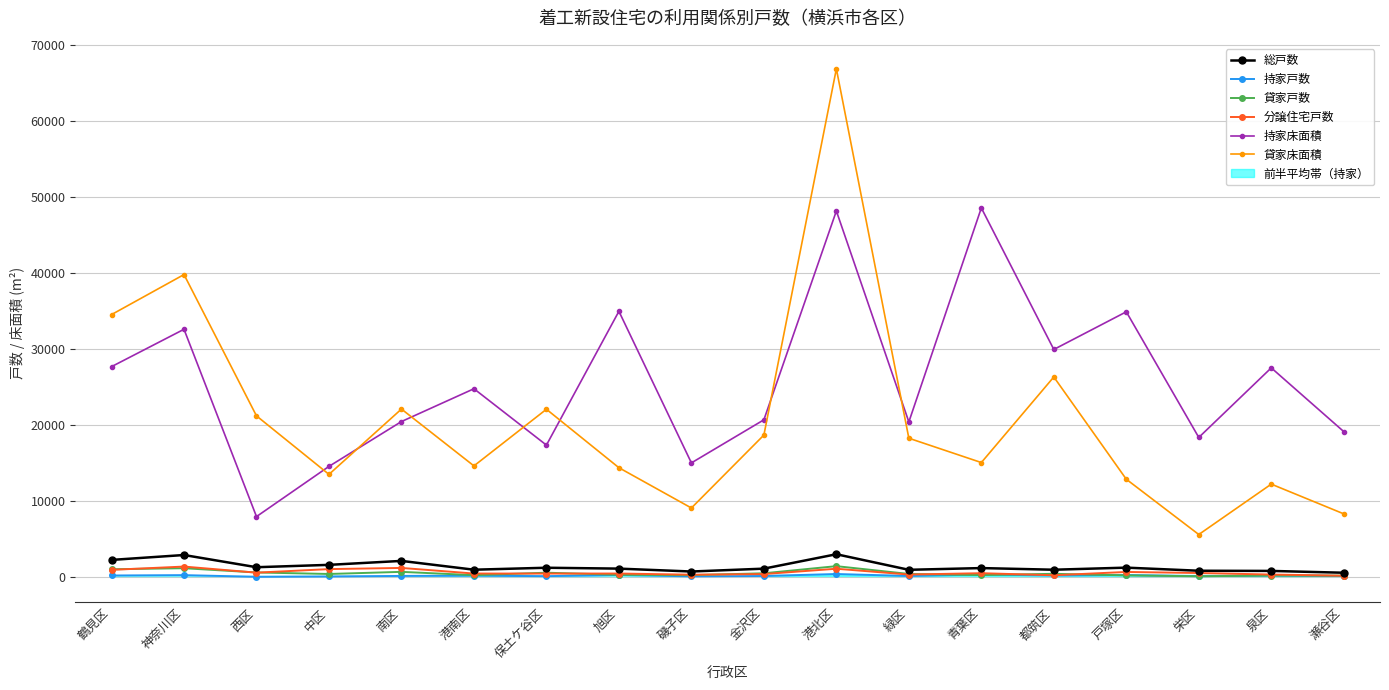

How many lines are shown in the chart?

6